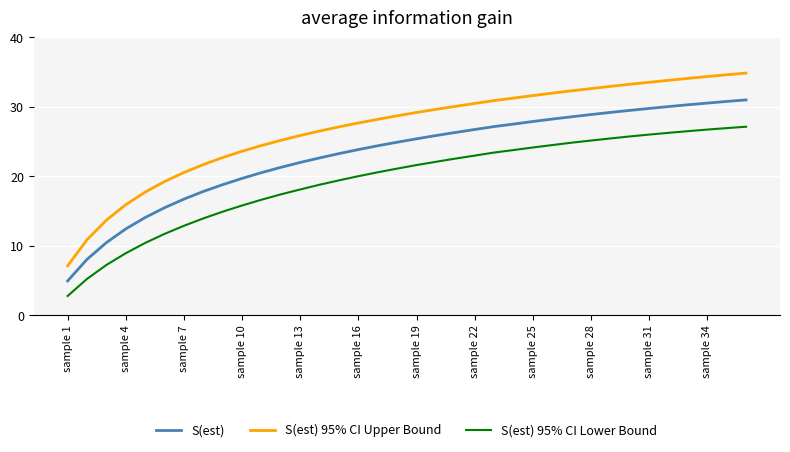

How many lines are shown in the chart?

3